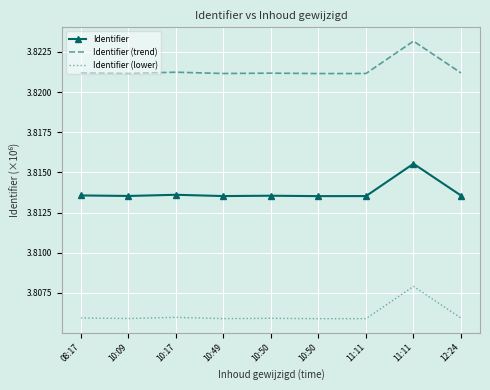

What value does the Identifier (trend) series have at 10:49?

3.8